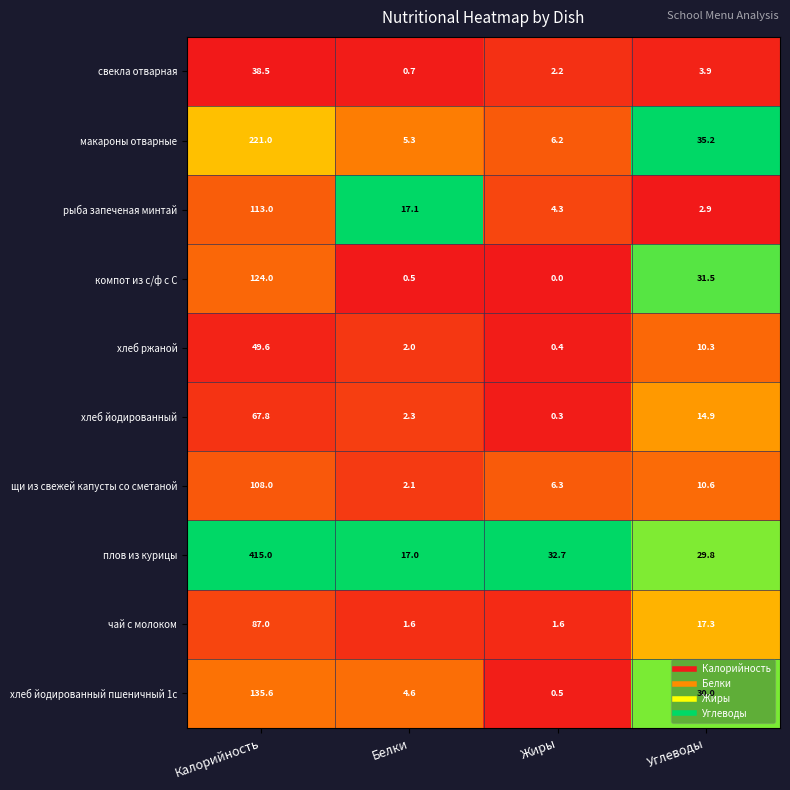

Which series has the largest total across all categories?

плов из курицы